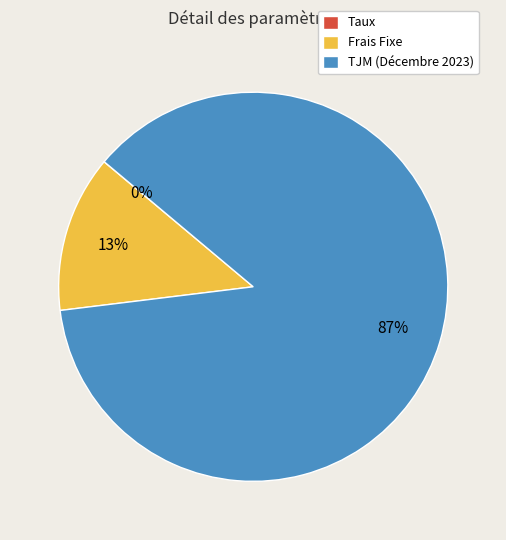

The TJM (Décembre 2023) slice represents 87% of the pie. True or false?

True